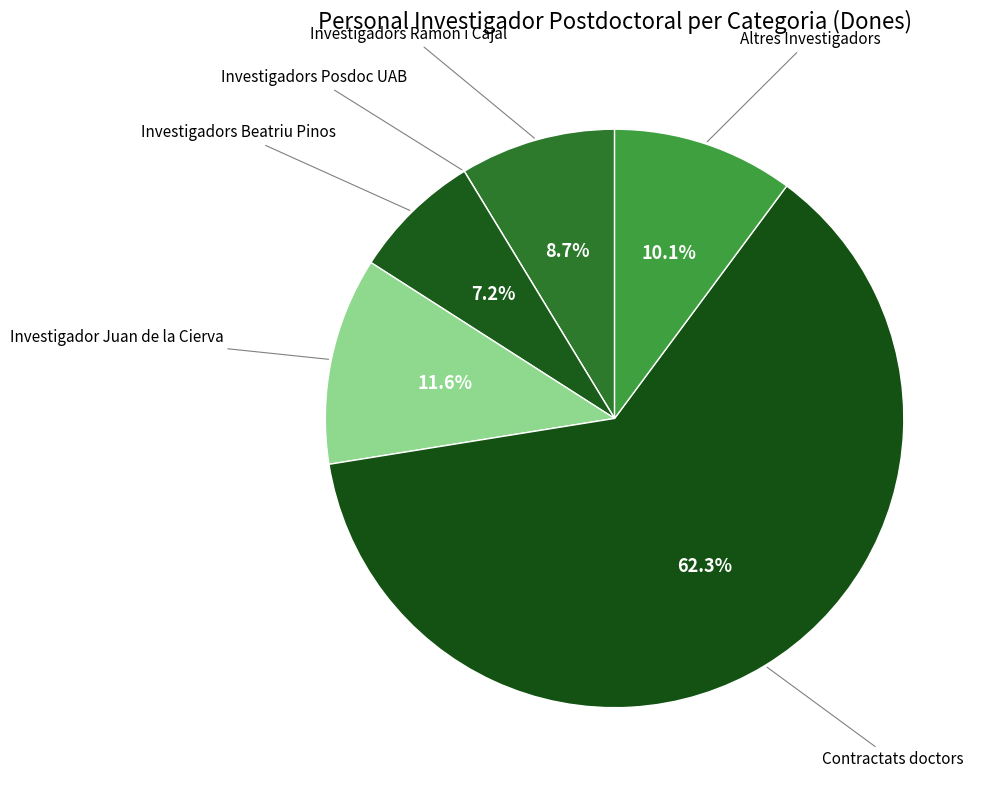

What is the majority slice?

Contractats doctors